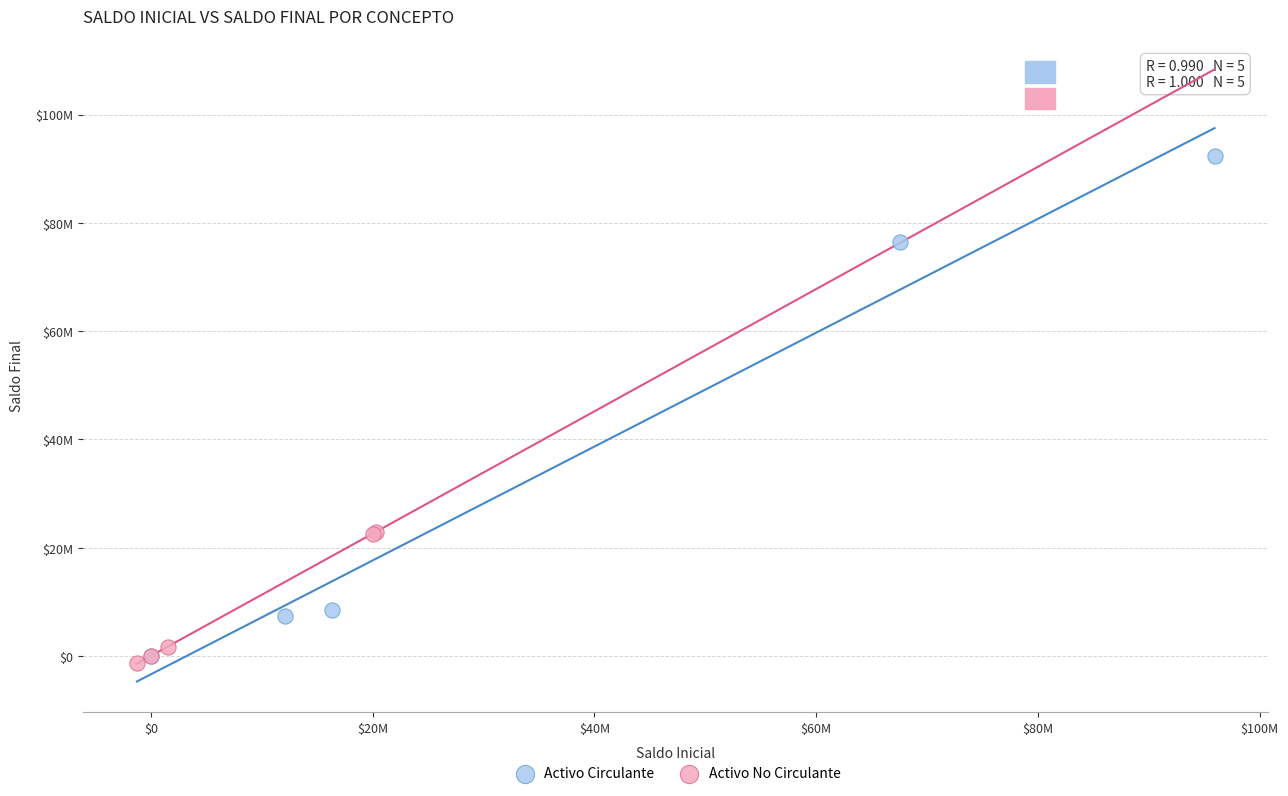

Which series reaches the maximum Y coordinate?

Activo Circulante